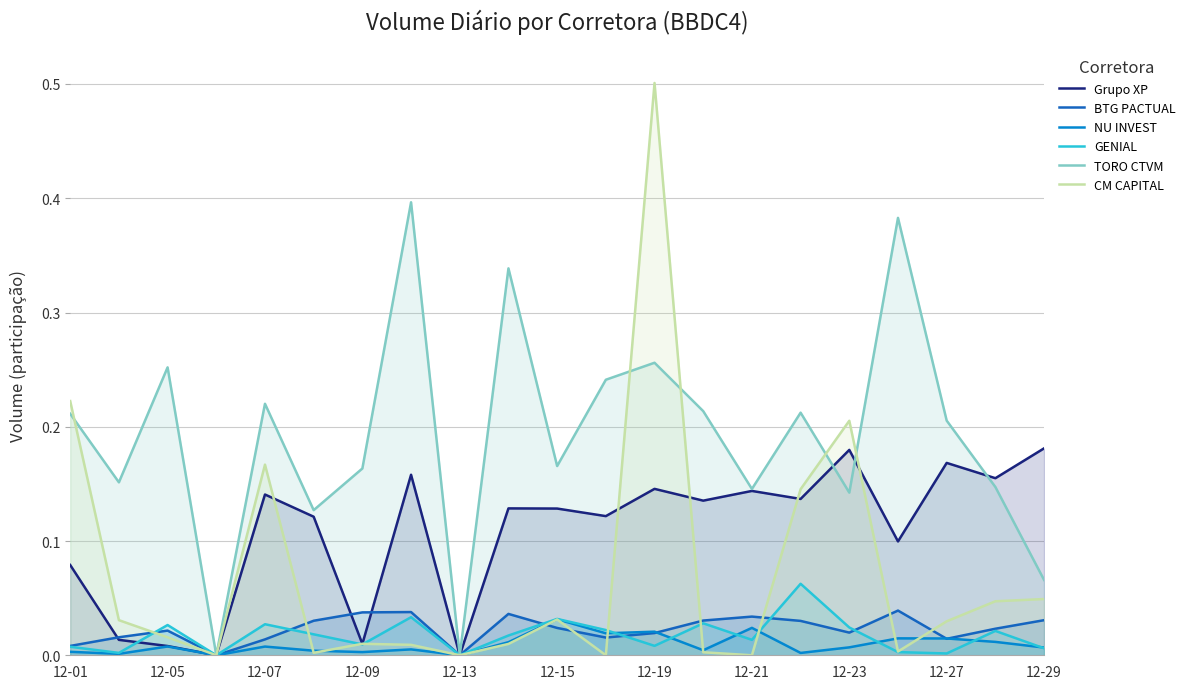

True or false: TORO CTVM and NU INVEST intersect in this chart.

False